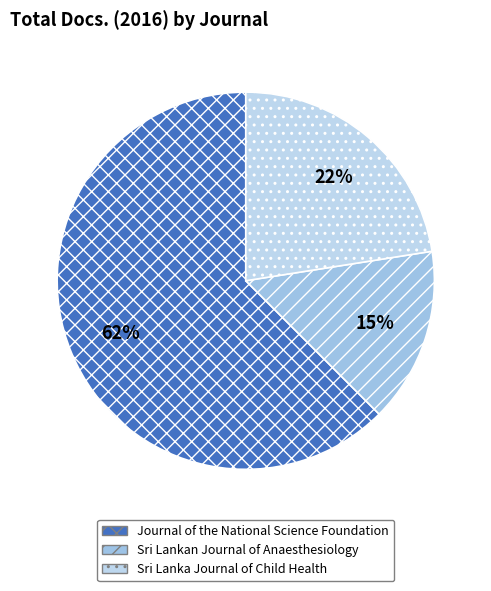

Approximately how many times larger is the value at Journal of the National Science Foundation compared to Sri Lanka Journal of Child Health?

2.8